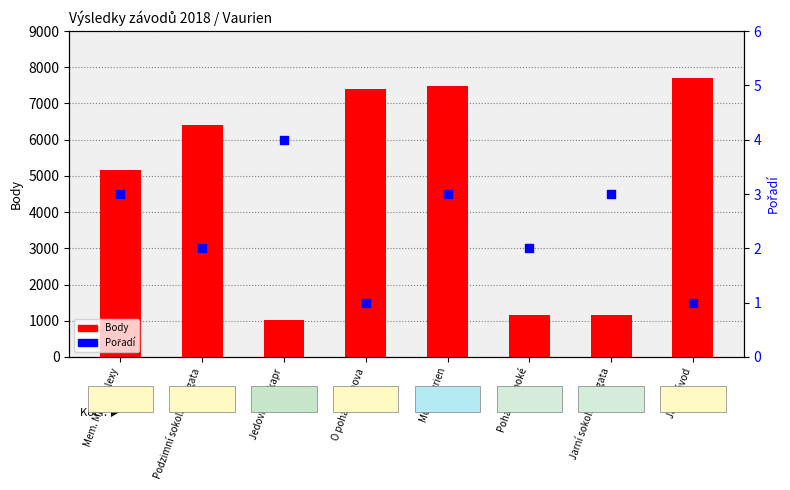

At which category is the sum across all series the highest?

Jarní závod